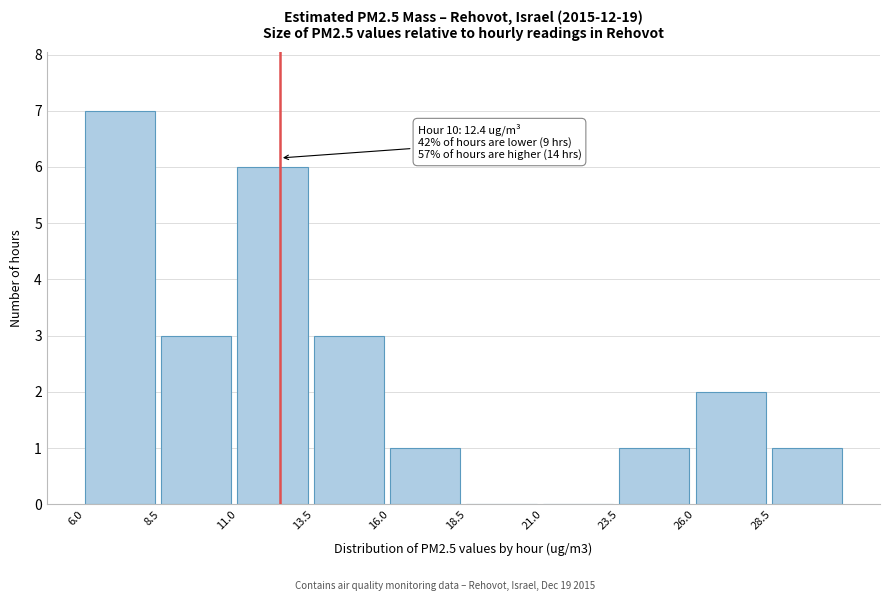

Which range on the x-axis has the tallest bar?

6.0 to 8.5